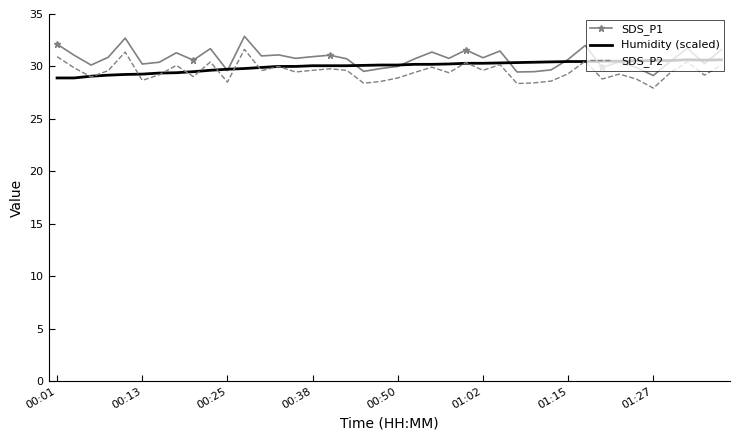

Rank the series by their average value, from lowest to highest.

SDS_P2, Humidity (scaled), SDS_P1